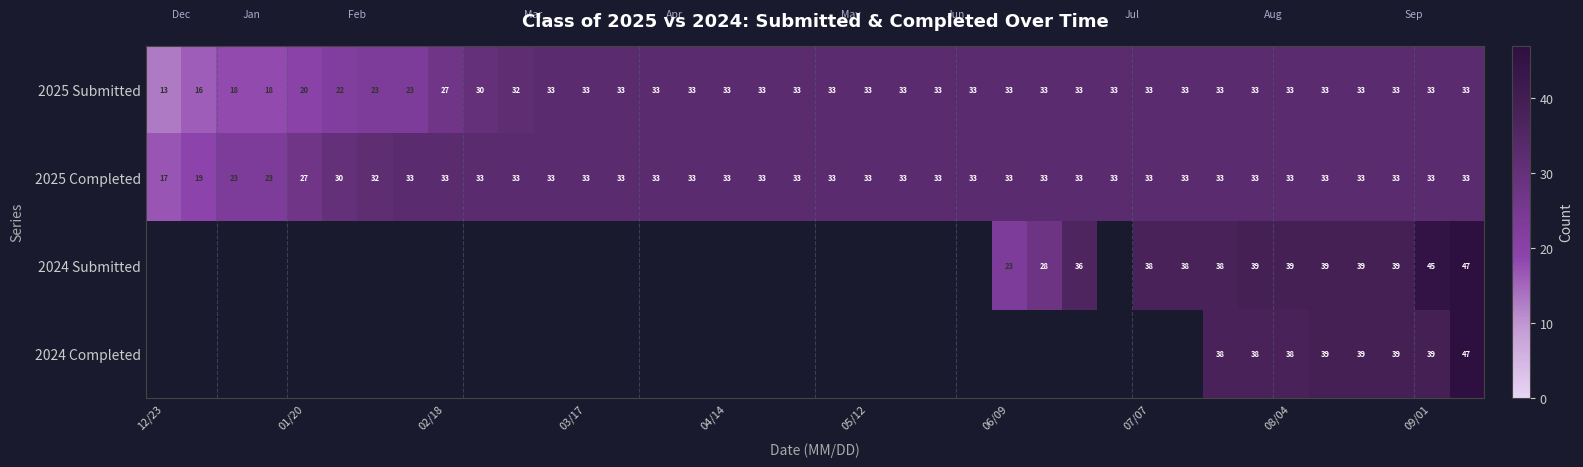

The value of 2025 Completed at 04/14 is 33. True or false?

True